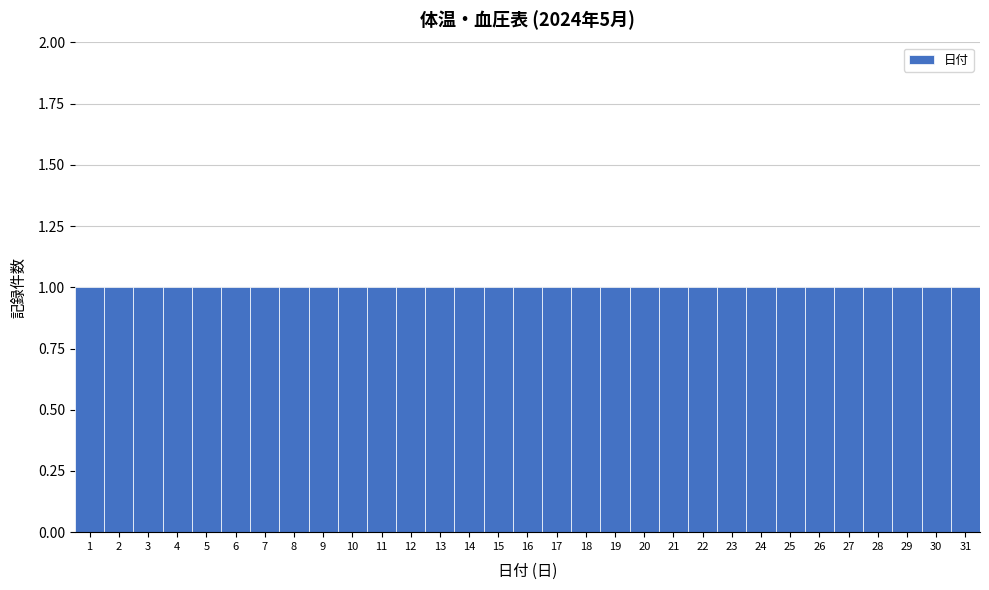

Reading left to right, transcribe this chart: for each bar, give the range it covers on the x-axis and its height. The values are not printed on the chart, so give them approximately, as read against the axis.

0.5 to 1.5: 1
1.5 to 2.5: 1
2.5 to 3.5: 1
3.5 to 4.5: 1
4.5 to 5.5: 1
5.5 to 6.5: 1
6.5 to 7.5: 1
7.5 to 8.5: 1
8.5 to 9.5: 1
9.5 to 10.5: 1
10.5 to 11.5: 1
11.5 to 12.5: 1
12.5 to 13.5: 1
13.5 to 14.5: 1
14.5 to 15.5: 1
15.5 to 16.5: 1
16.5 to 17.5: 1
17.5 to 18.5: 1
18.5 to 19.5: 1
19.5 to 20.5: 1
20.5 to 21.5: 1
21.5 to 22.5: 1
22.5 to 23.5: 1
23.5 to 24.5: 1
24.5 to 25.5: 1
25.5 to 26.5: 1
26.5 to 27.5: 1
27.5 to 28.5: 1
28.5 to 29.5: 1
29.5 to 30.5: 1
30.5 to 31.5: 1